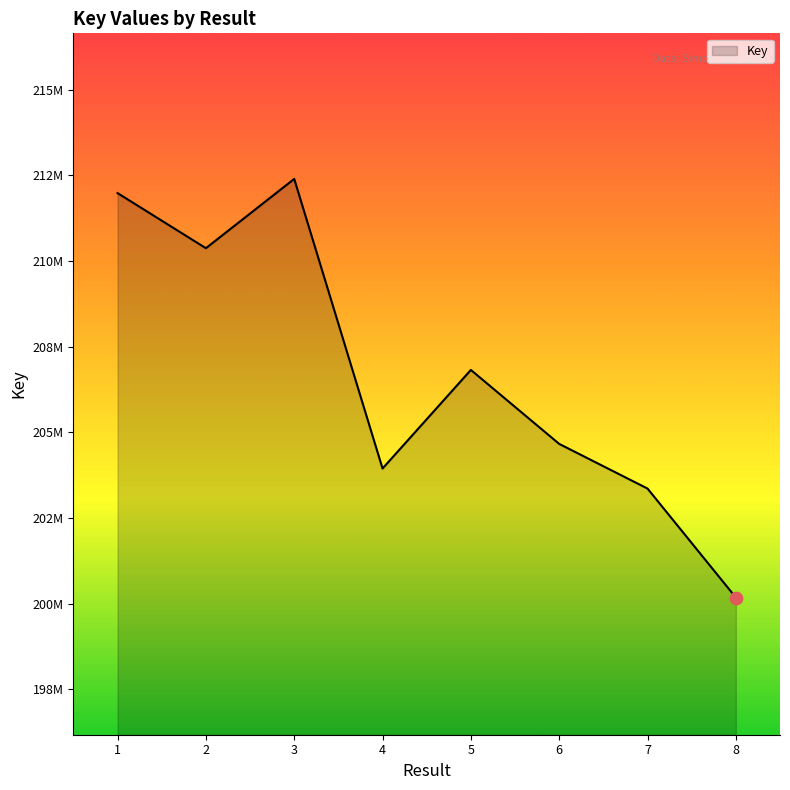

Is this an area chart (filled region under the line)?

Yes